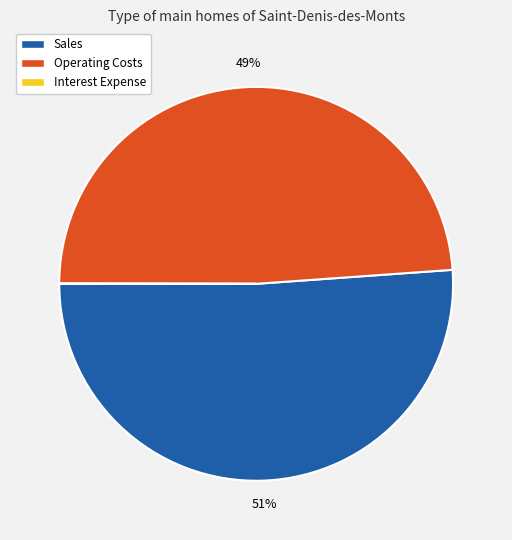

What is the largest slice in the pie chart?

Sales